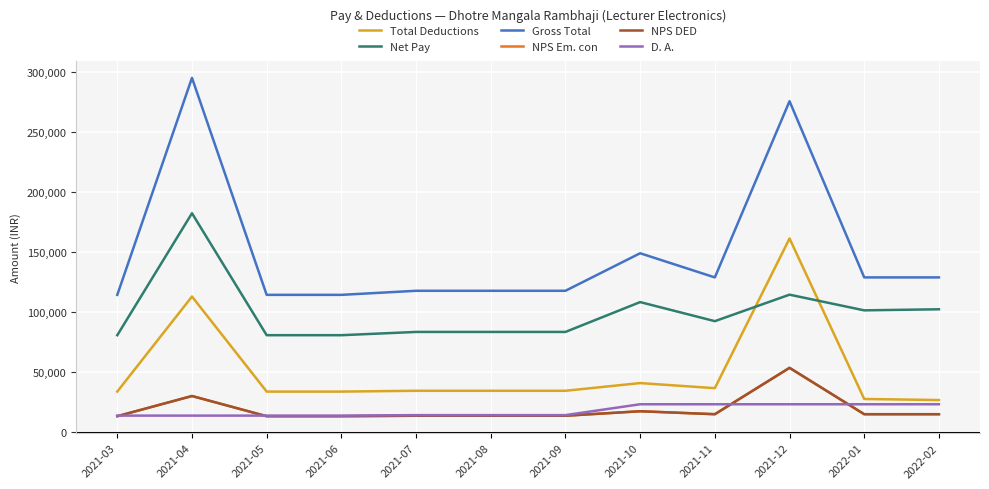

Does the chart display data point markers on the line(s)?

No